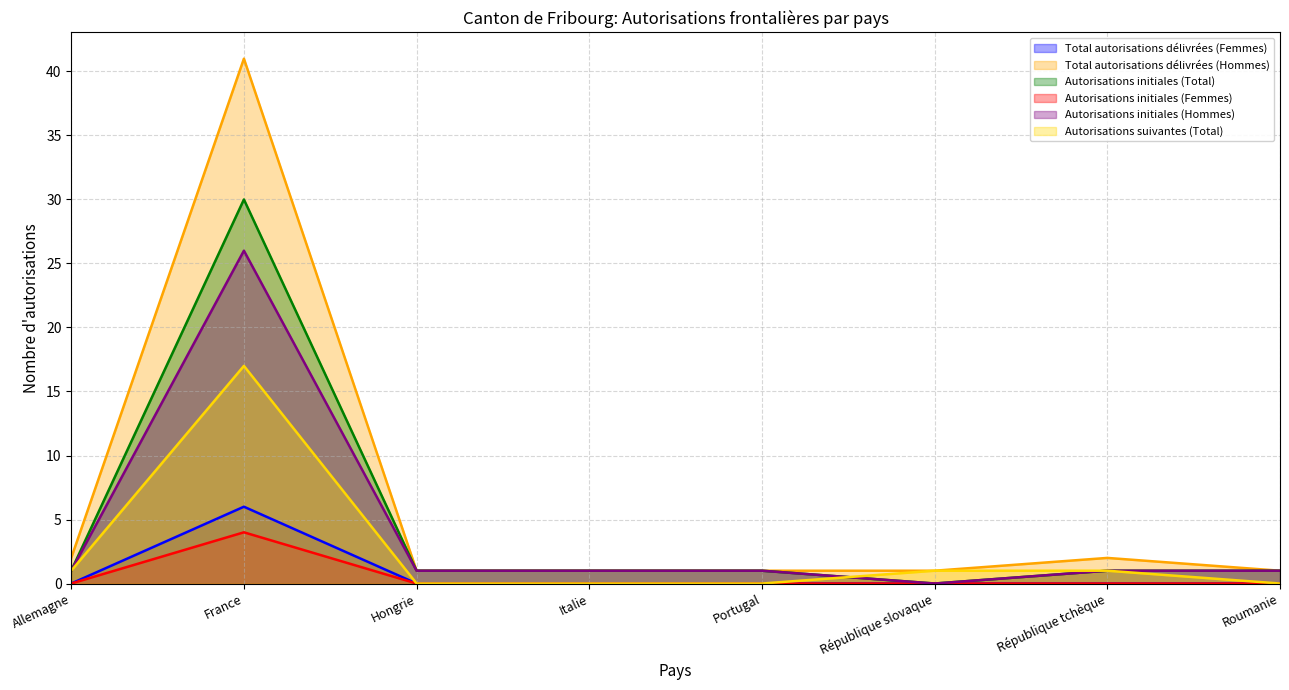

True or false: Autorisations suivantes (Total) and Total autorisations délivrées (Femmes) cross at least once.

False